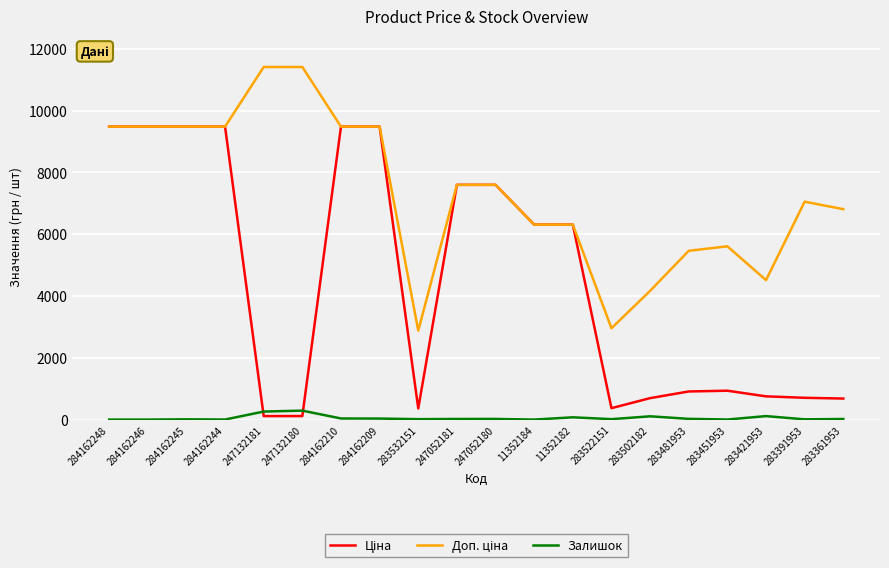

List the series in order of their overall mean, highest first.

Доп. ціна, Ціна, Залишок